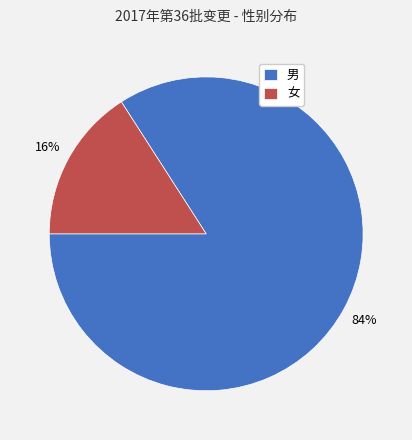

To the nearest percent, what is the difference between the largest and smallest slice percentages?

68%